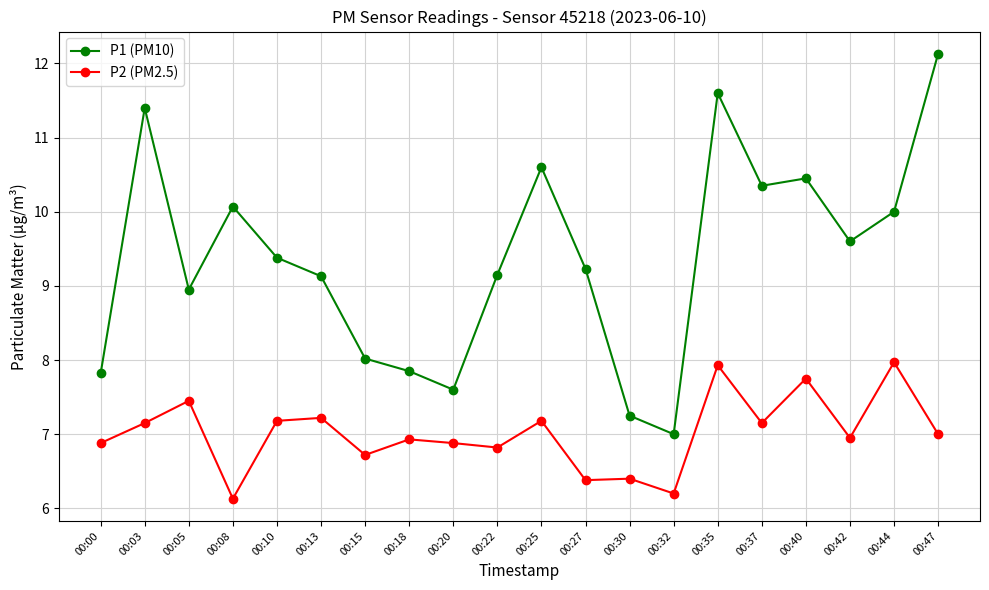

True or false: P2 (PM2.5) and P1 (PM10) intersect in this chart.

False